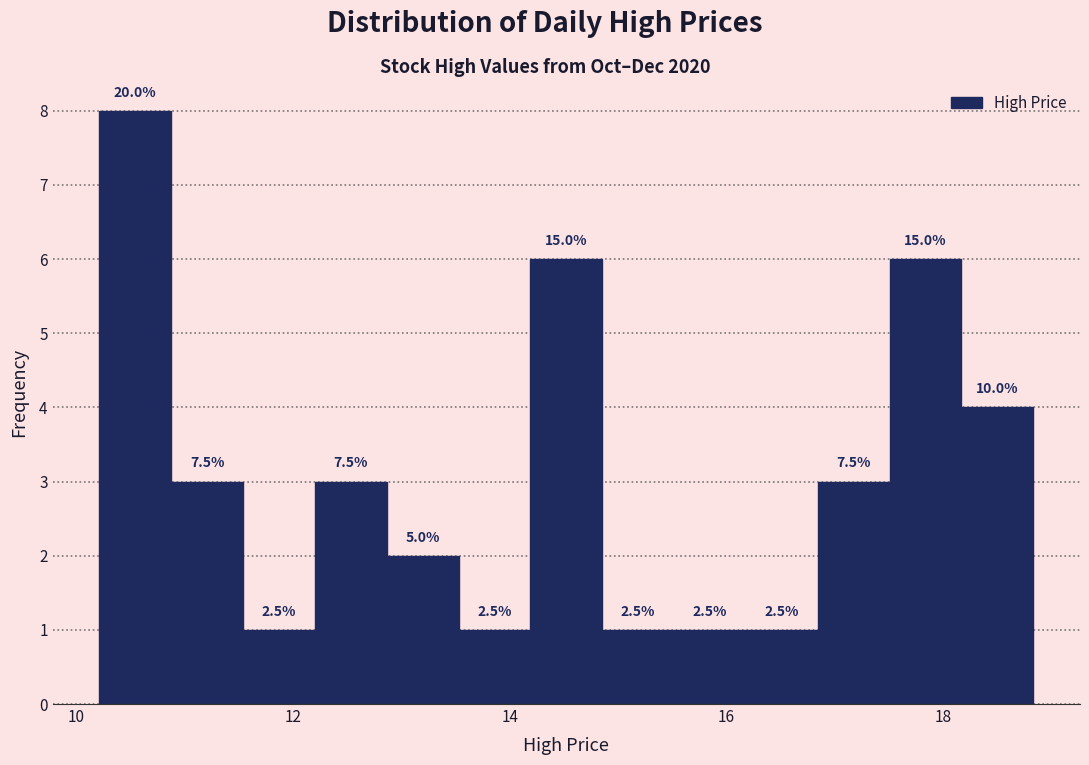

Around what value on the x-axis is the tallest bar? Give the approximate position of its centre, as read against the axis.

10.6